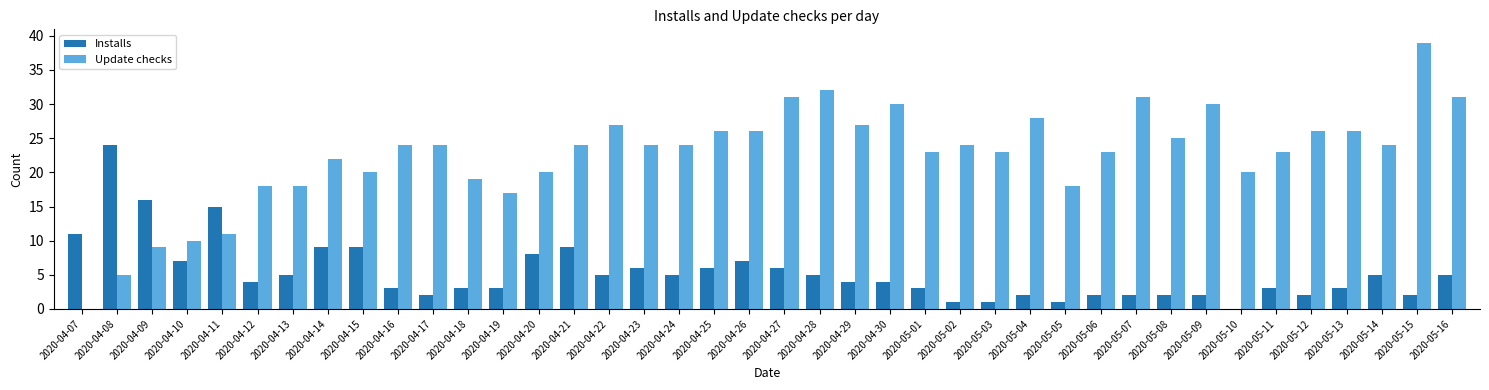

How many groups of bars are there?

40